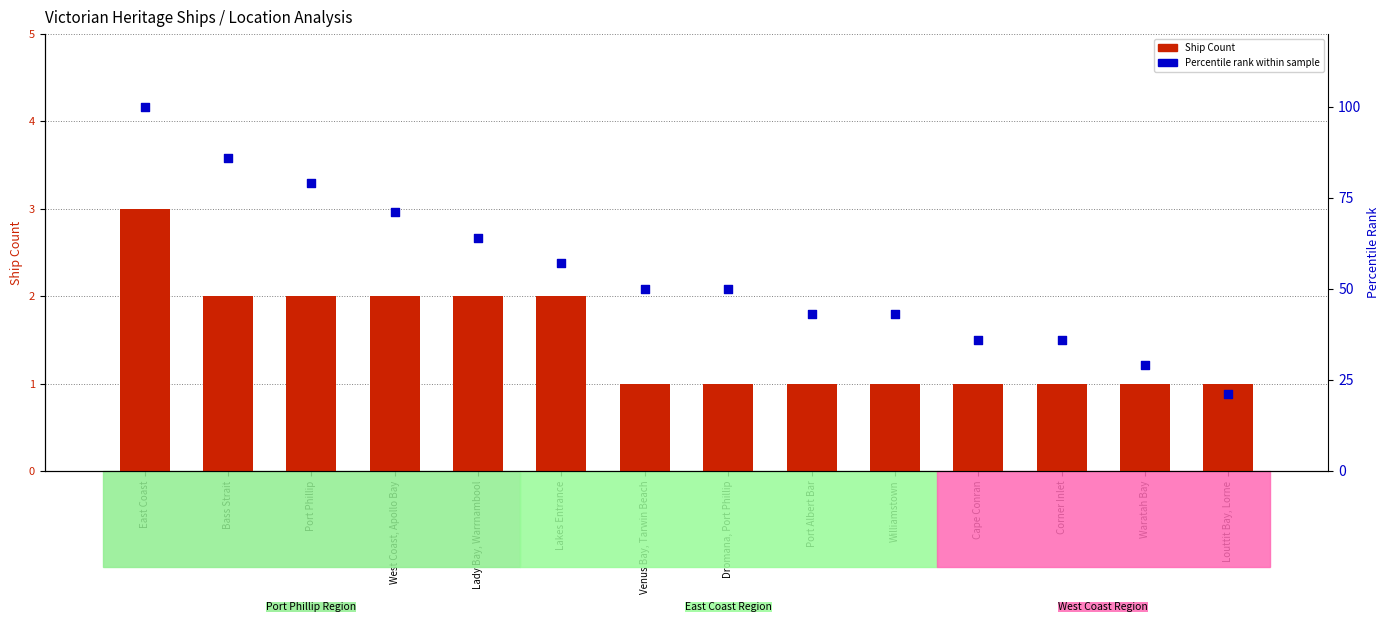

Which series has the largest Y range (max minus min)?

Percentile rank within sample